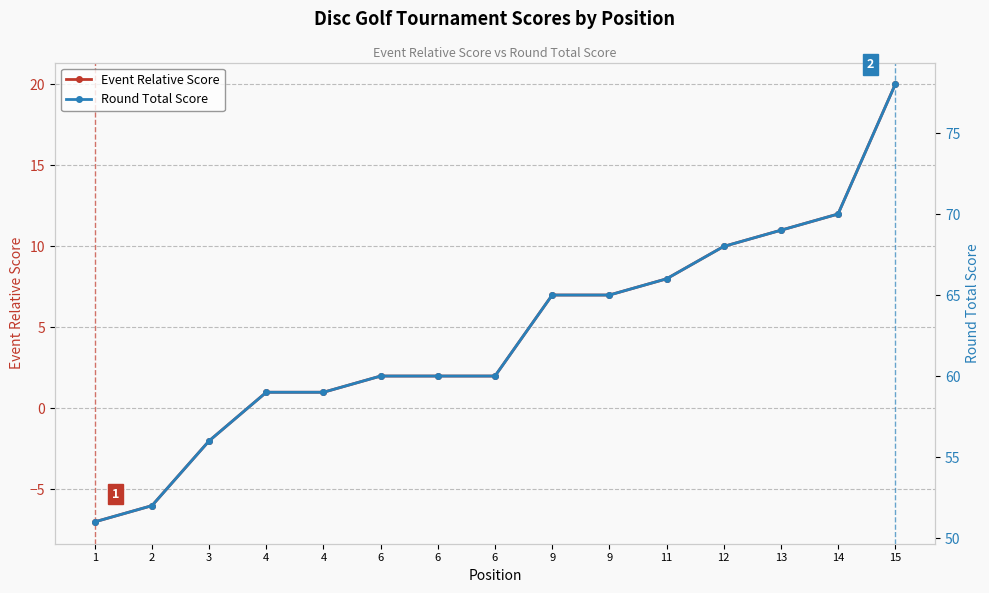

Rank the categories by Round Total Score value from highest to lowest.

15, 14, 13, 12, 11, 9, 9, 6, 6, 6, 4, 4, 3, 2, 1